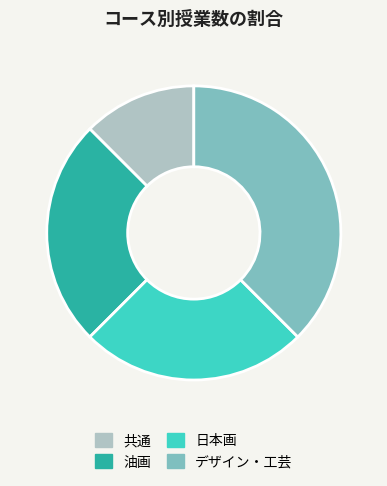

Is it true that 日本画 is 19% of the pie?

False